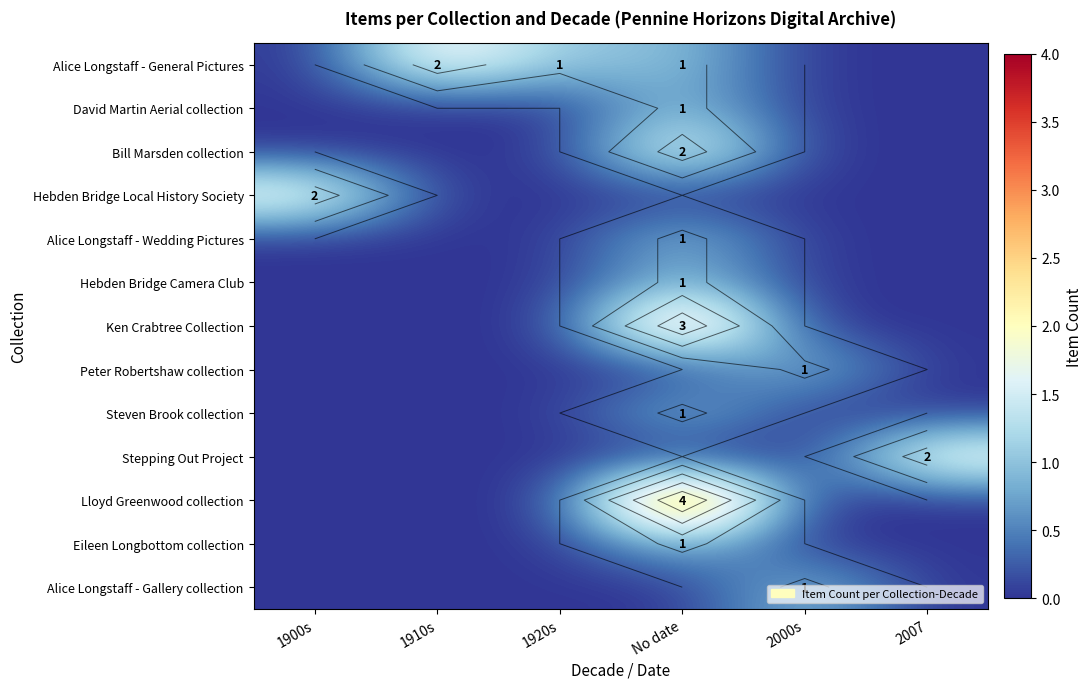

What is the difference between the maximum and minimum values in the Lloyd Greenwood collection series?

4